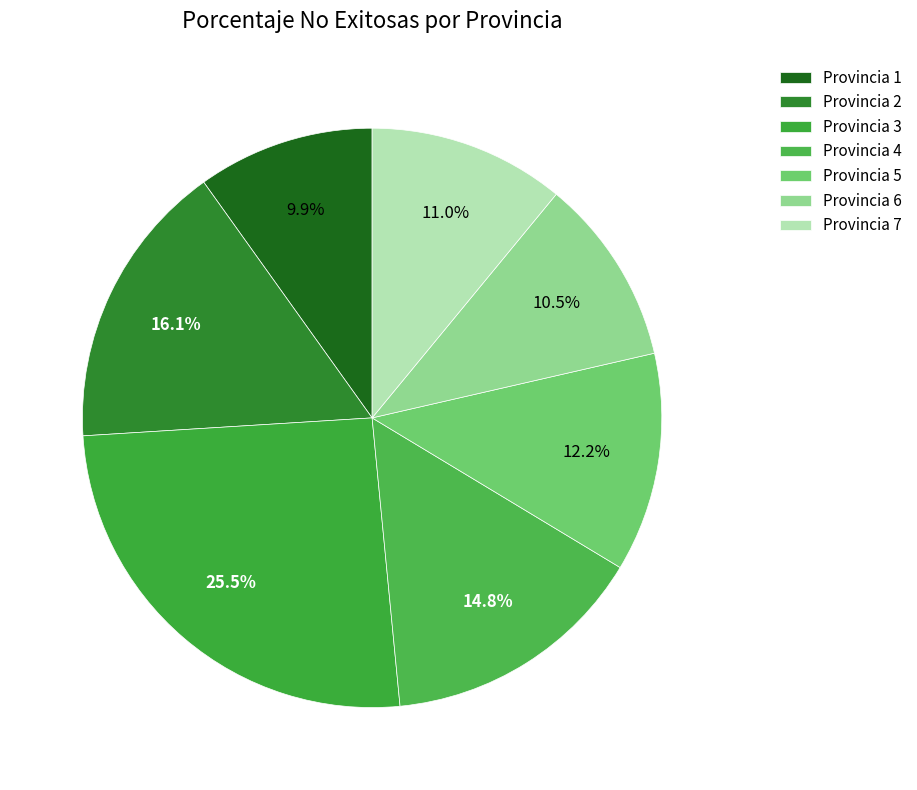

Which slice is the smallest?

Provincia 1